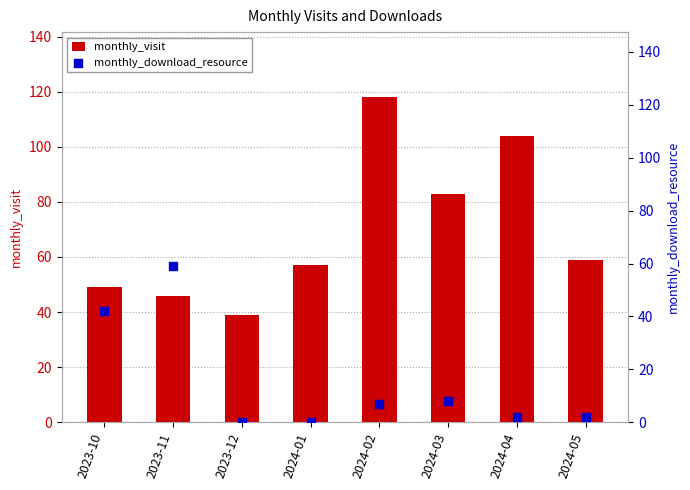

At which category is the sum across all series the highest?

2024-02